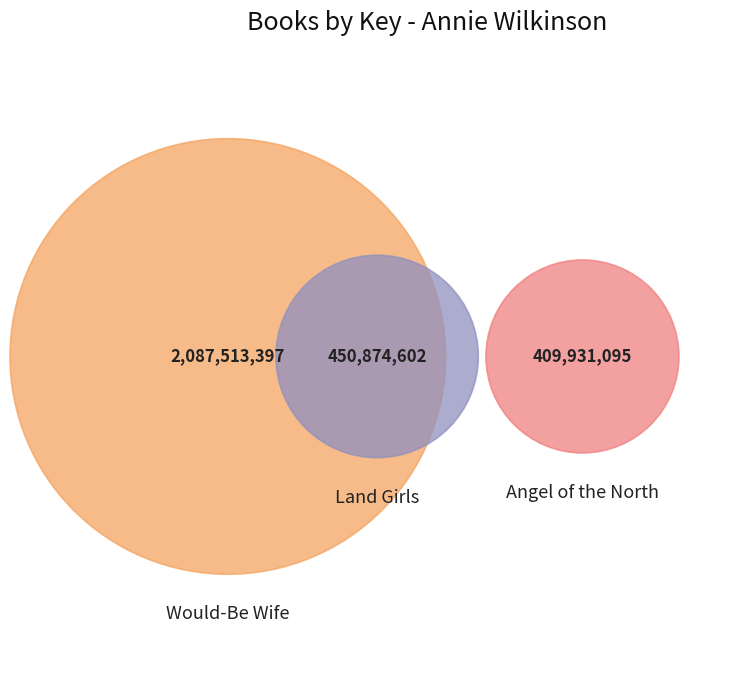

To the nearest percent, what portion does Angel of the North represent?

14%